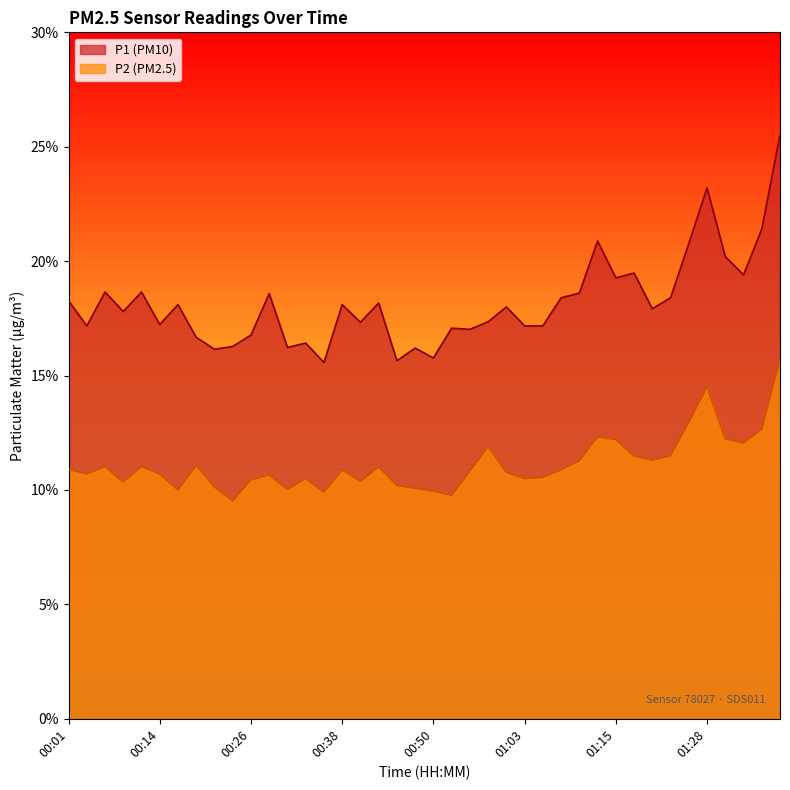

How many data points does each series have?

40